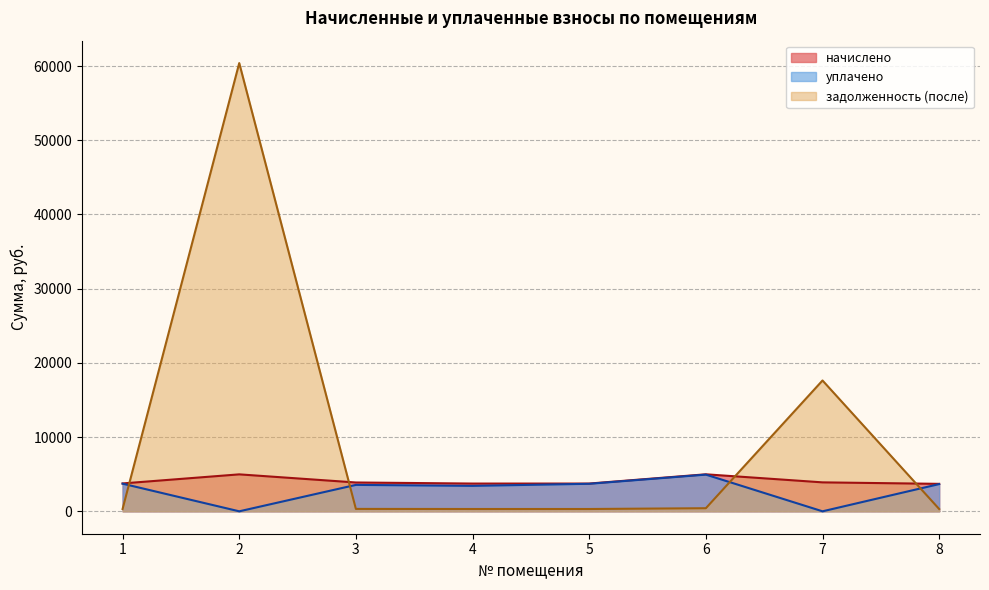

Reading right to left, transcribe all the data shown in this chart.

начислено: 8=3700.3	7=3900.1	6=4987.0	5=3740.3	4=3740.3	3=3884.2	2=4979.0	1=3756.2
уплачено: 8=3668.8	7=0.0	6=4944.5	5=3708.7	4=3428.6	3=3560.5	2=0.0	1=3724.3
задолженность (после): 8=308.4	7=17629.0	6=415.6	5=311.5	4=311.7	3=323.7	2=60396.4	1=313.0